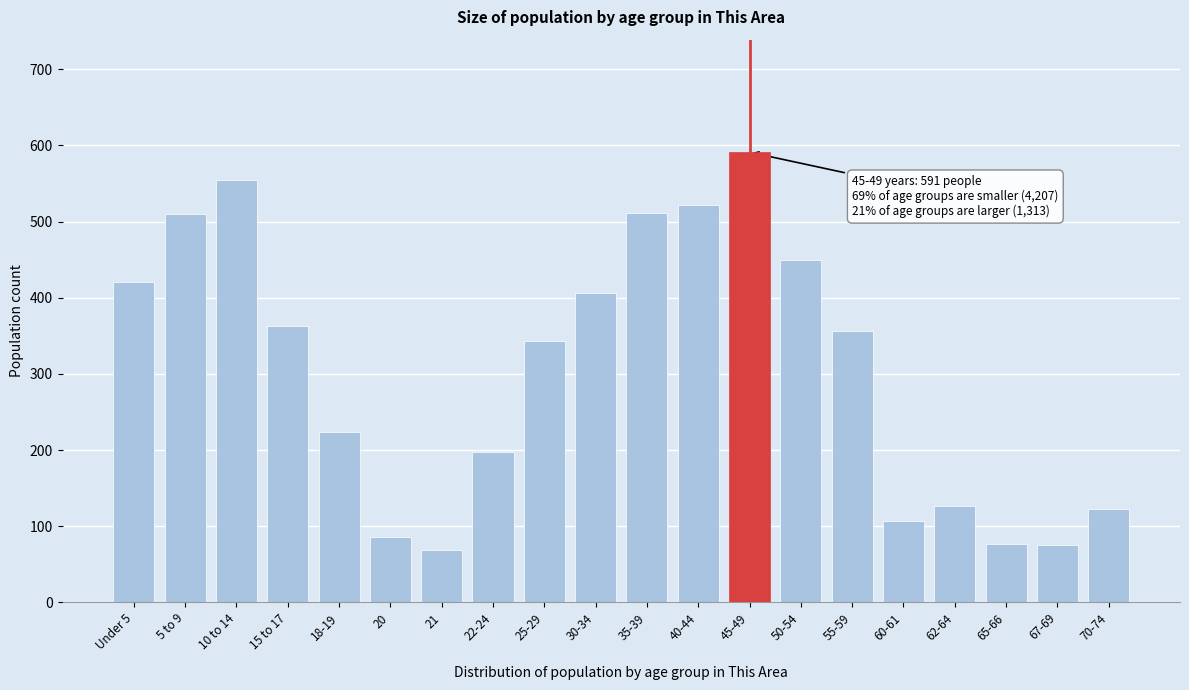

Which label corresponds to the largest value in the chart?

45-49